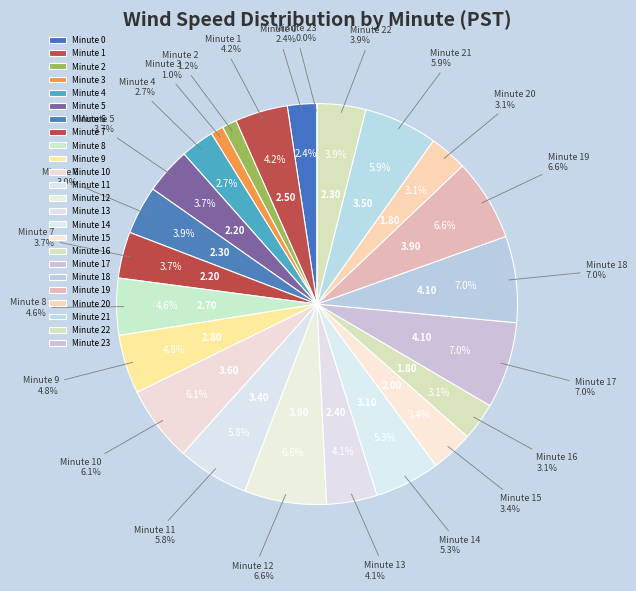

The Minute 4 slice represents 15% of the pie. True or false?

False